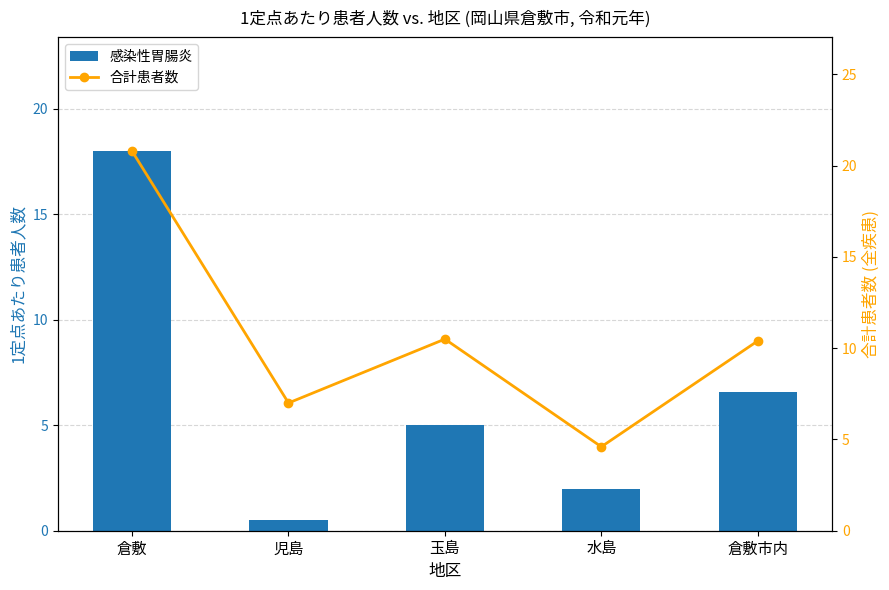

At which label does 合計患者数 reach its peak?

倉敷